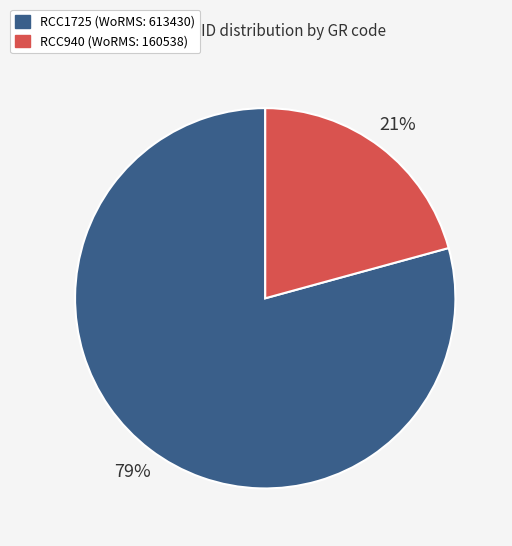

The RCC1725 slice represents 70% of the pie. True or false?

False